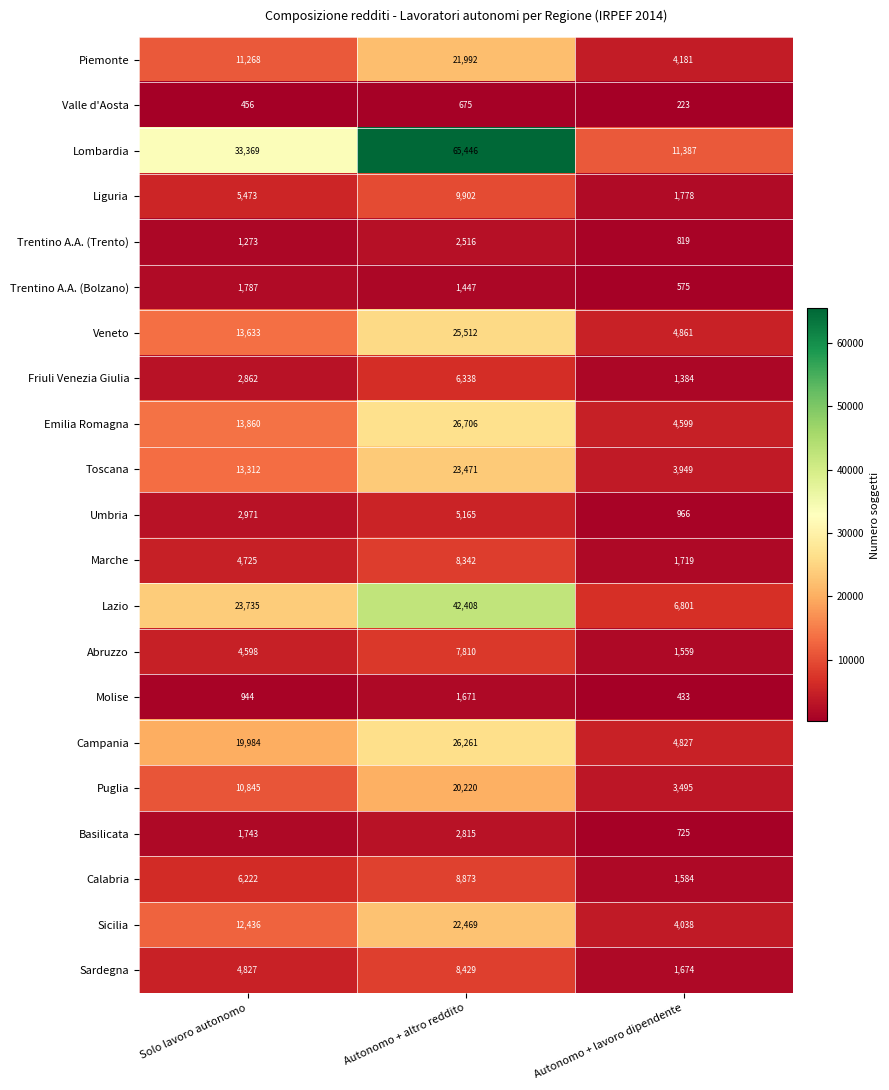

The Friuli Venezia Giulia series shows 6338 at Autonomo + altro reddito. True or false?

True